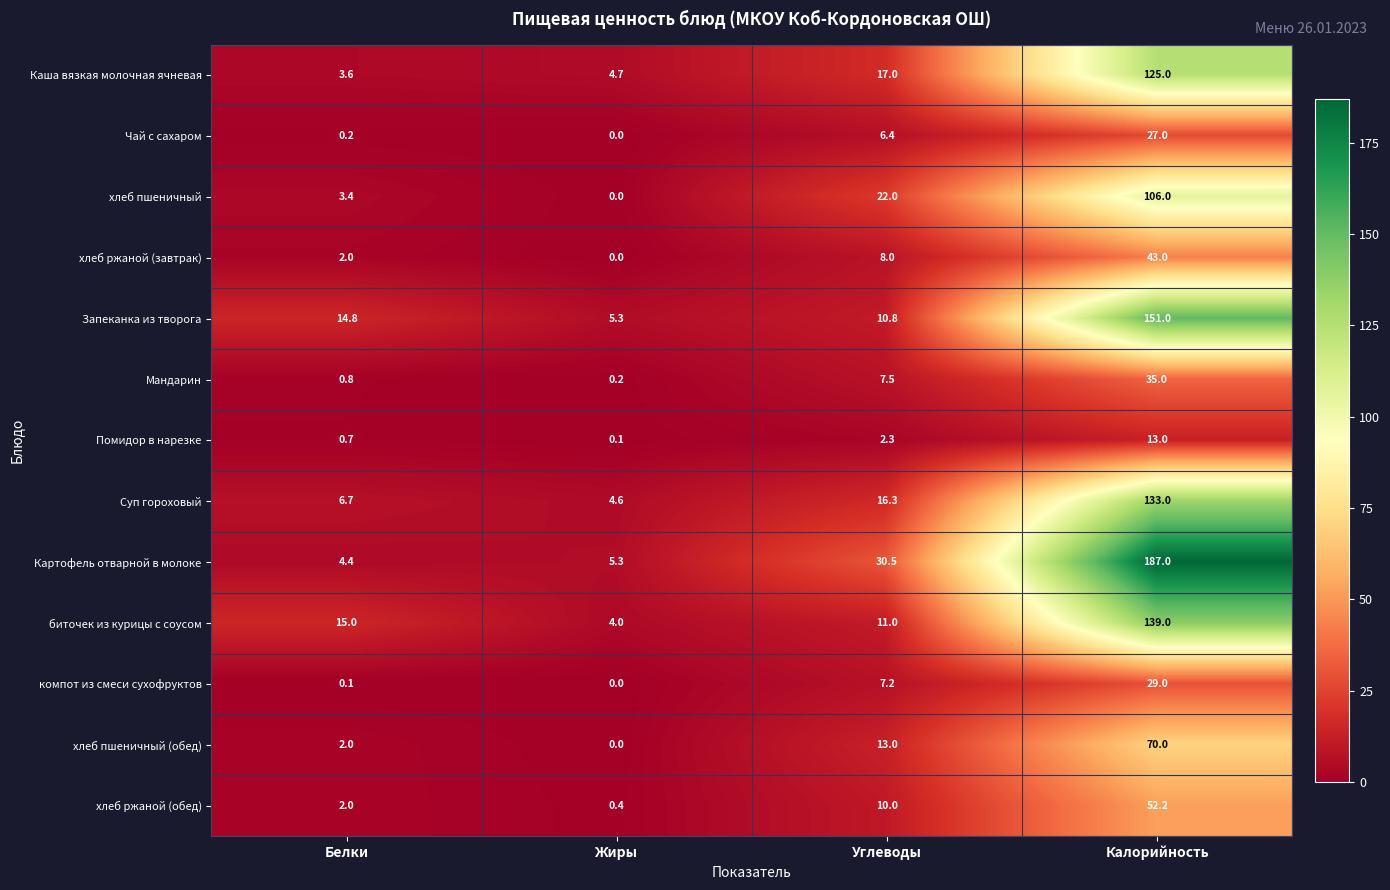

The Картофель отварной в молоке series shows 127.7 at Калорийность. True or false?

False